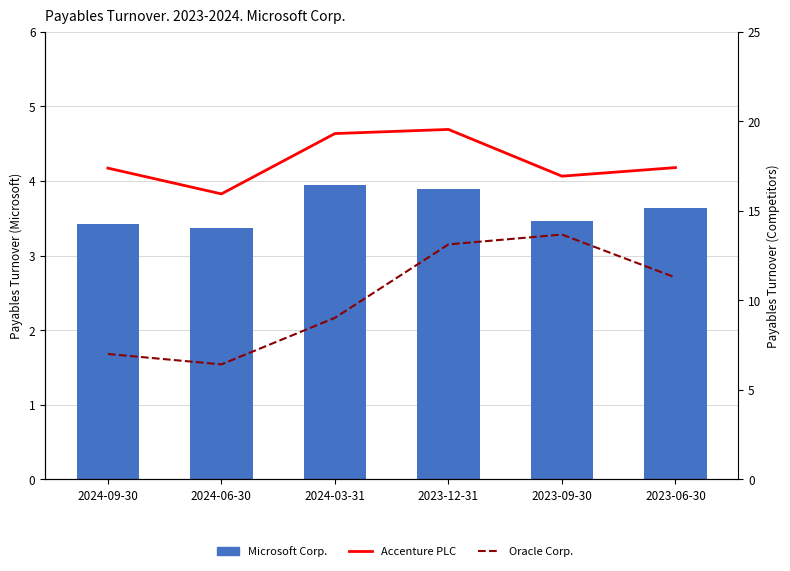

Between 2024-06-30 and 2023-09-30, which is larger?

2023-09-30